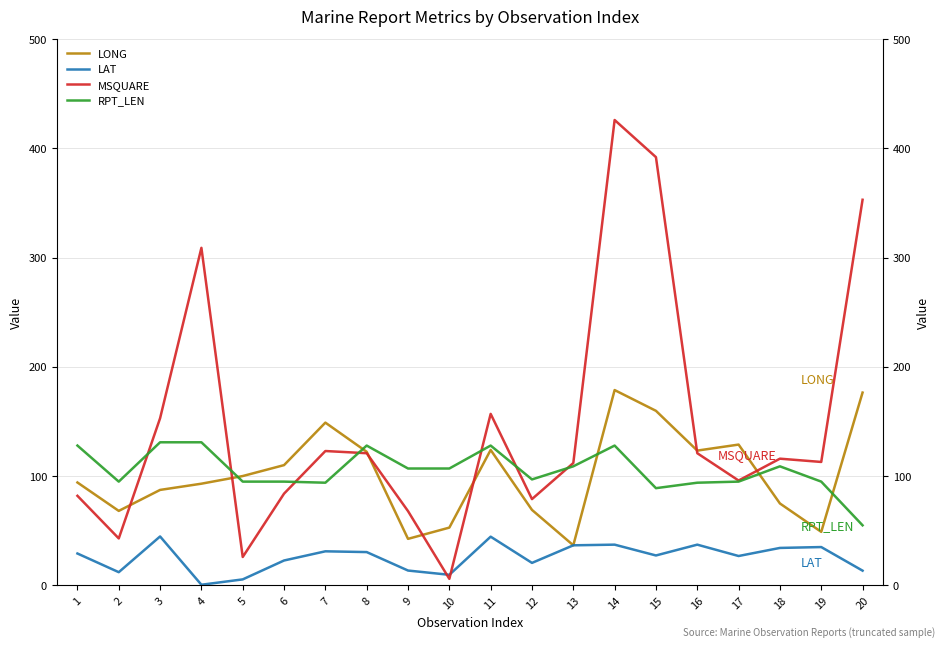

Reading left to right, what are all the values shown in this chart?

LONG: 94.2	68.2	87.4	93.1	100.1	110.1	149.0	122.3	42.6	52.9	124.0	69.1	36.7	178.8	159.8	123.4	128.9	75.0	49.0	176.5
LAT: 29.2	12.1	44.8	0.6	5.5	22.8	31.2	30.5	13.6	9.7	44.6	20.6	36.7	37.3	27.4	37.3	26.9	34.3	35.1	13.5
MSQUARE: 82.0	43.0	153.0	309.0	26.0	84.0	123.0	121.0	68.0	6.0	157.0	79.0	112.0	426.0	392.0	121.0	96.0	116.0	113.0	353.0
RPT_LEN: 128.0	95.0	131.0	131.0	95.0	95.0	94.0	128.0	107.0	107.0	128.0	97.0	109.0	128.0	89.0	94.0	95.0	109.0	95.0	55.0